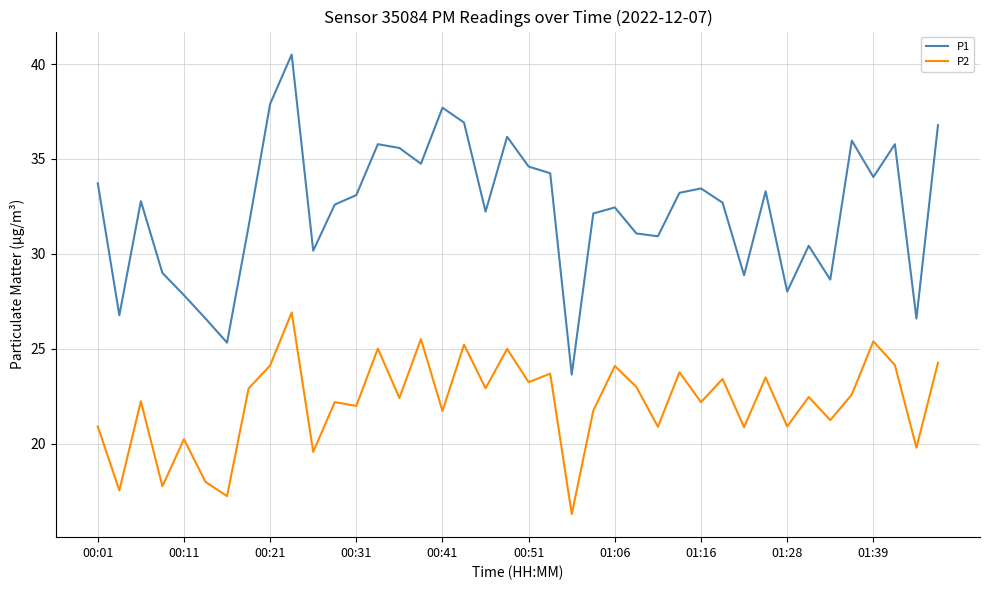

Which series has the largest total across all categories?

P1